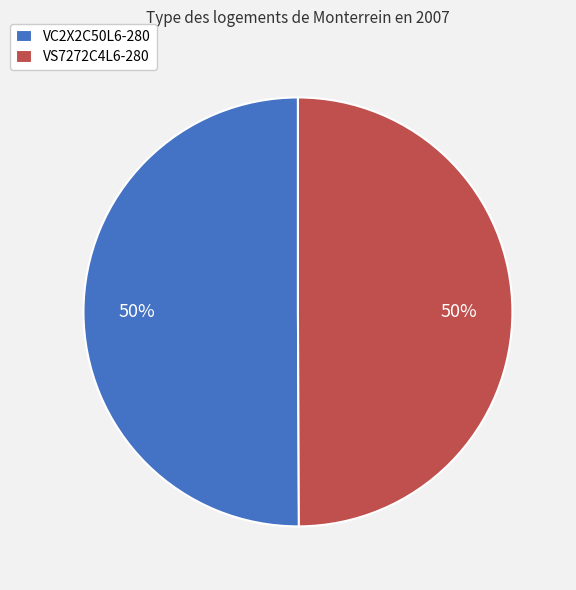

What is the ratio of the value at VC2X2C50L6-280 to the value at VS7272C4L6-280?

1.0